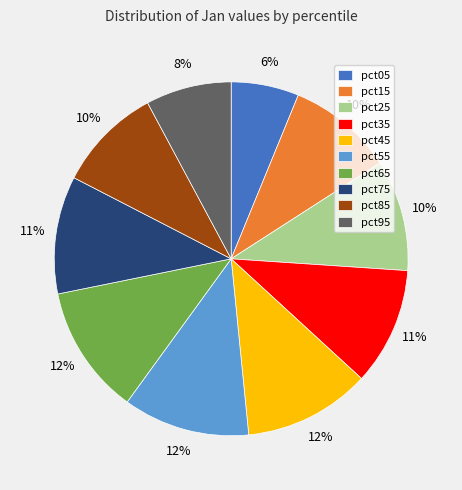

To the nearest percent, what portion does pct95 represent?

8%